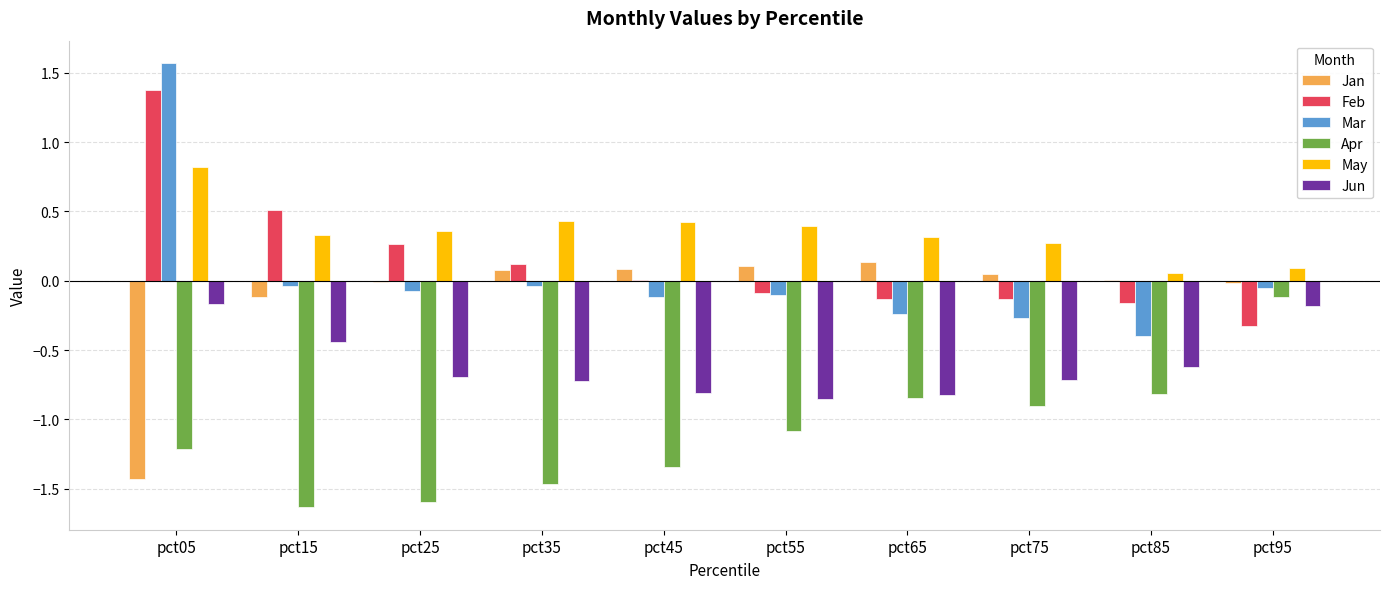

Which category has the highest value across all series?

pct05